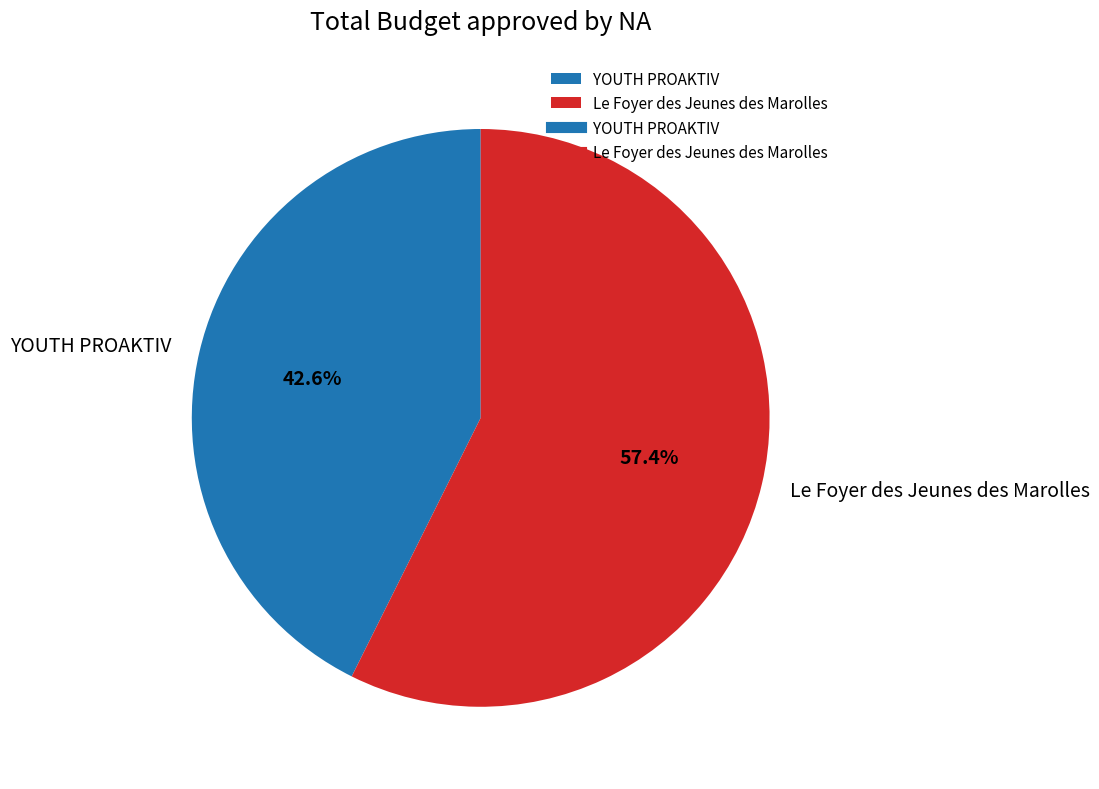

How many slices are in this pie chart?

2